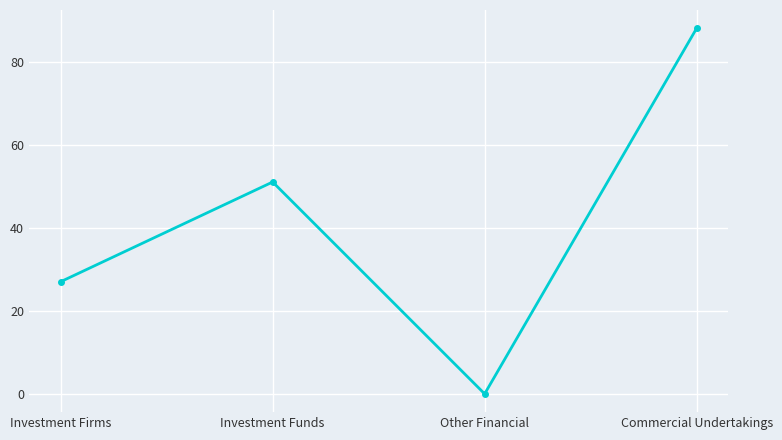

What is the difference between the second highest and second lowest values?

24